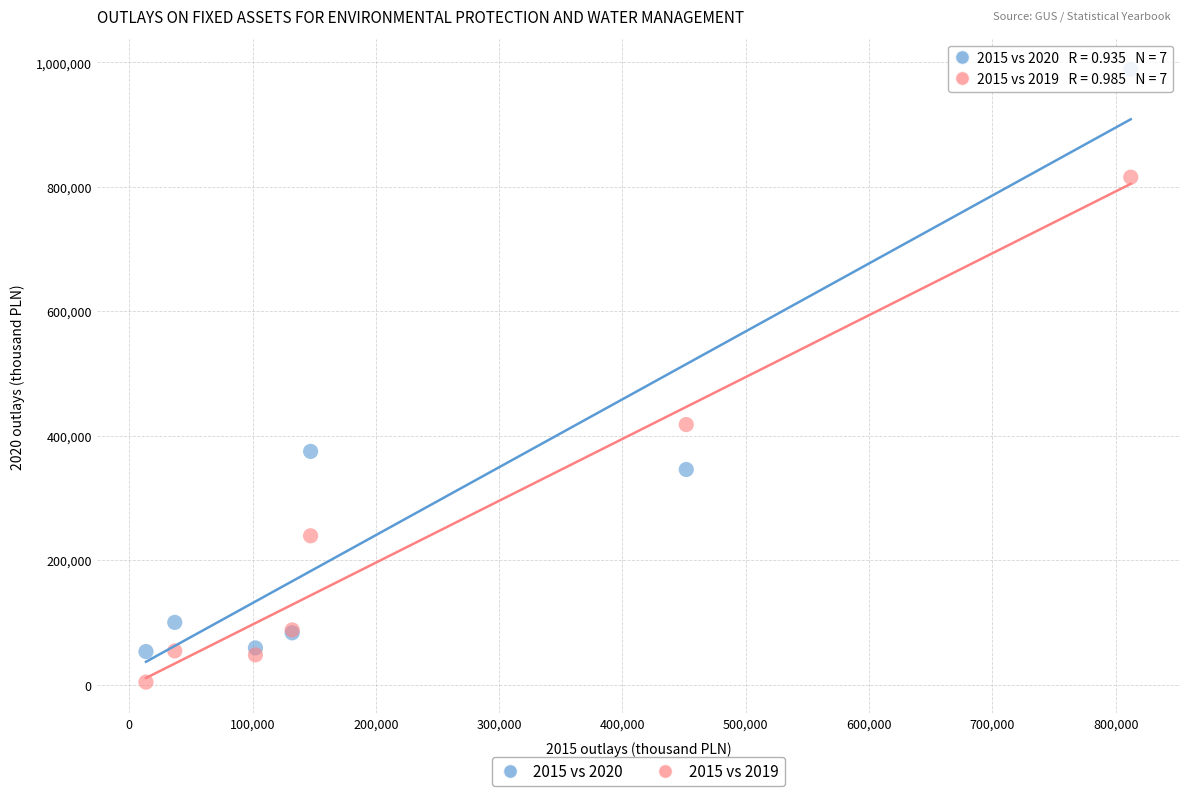

Which series has the widest spread of Y values?

2015 vs 2020